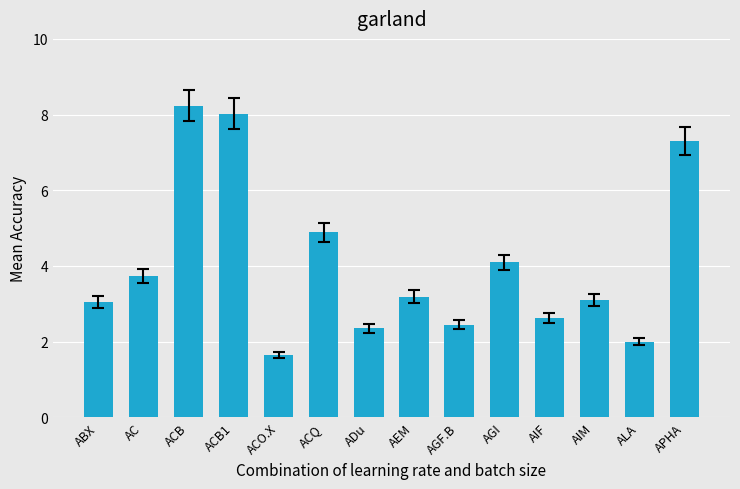

How many values exceed 3?

9